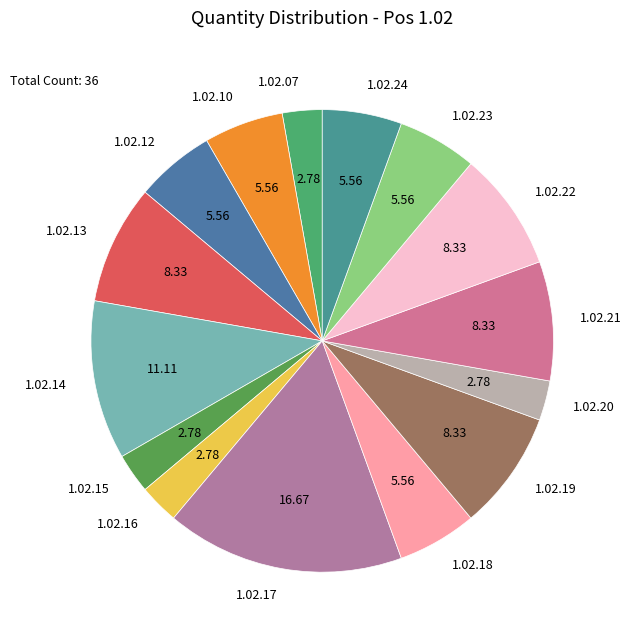

Between 1.02.19 and 1.02.12, which is larger?

1.02.19